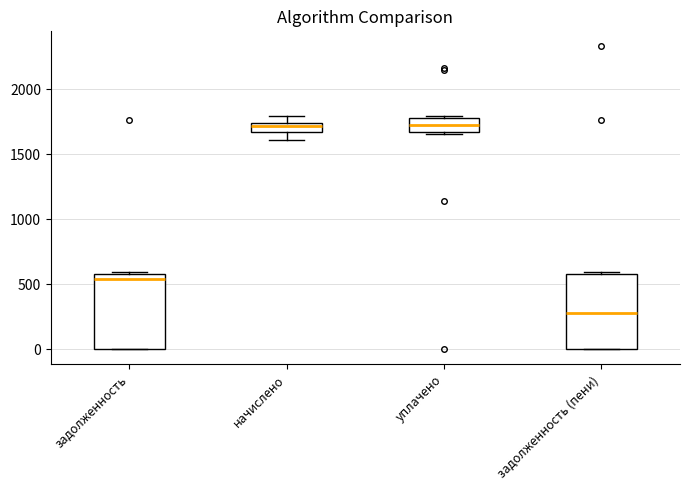

Which box has the lowest median line?

задолженность (пени)